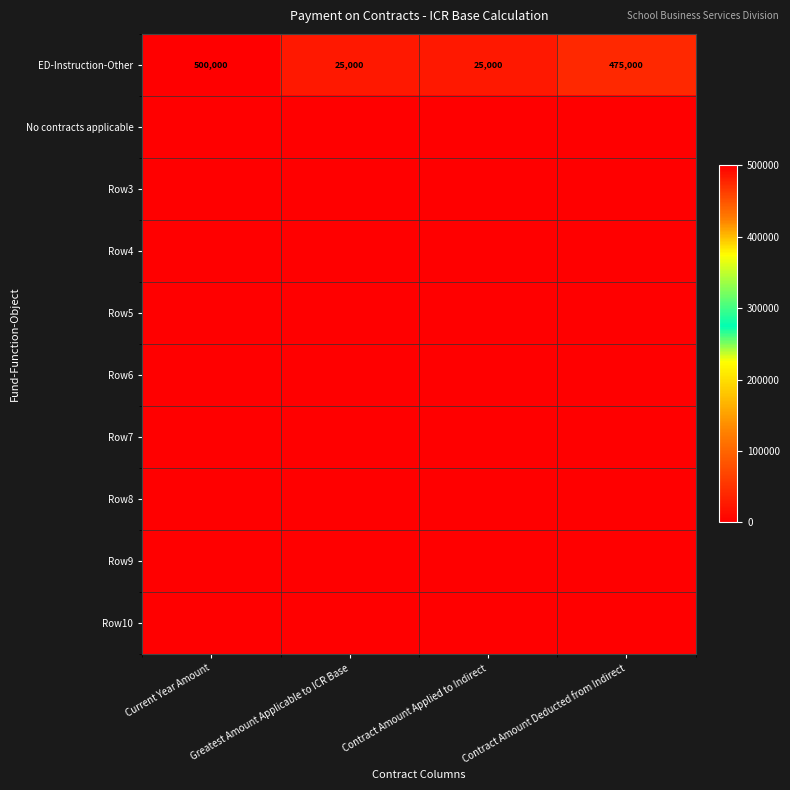

At how many categories does at least one series exceed 19860?

4